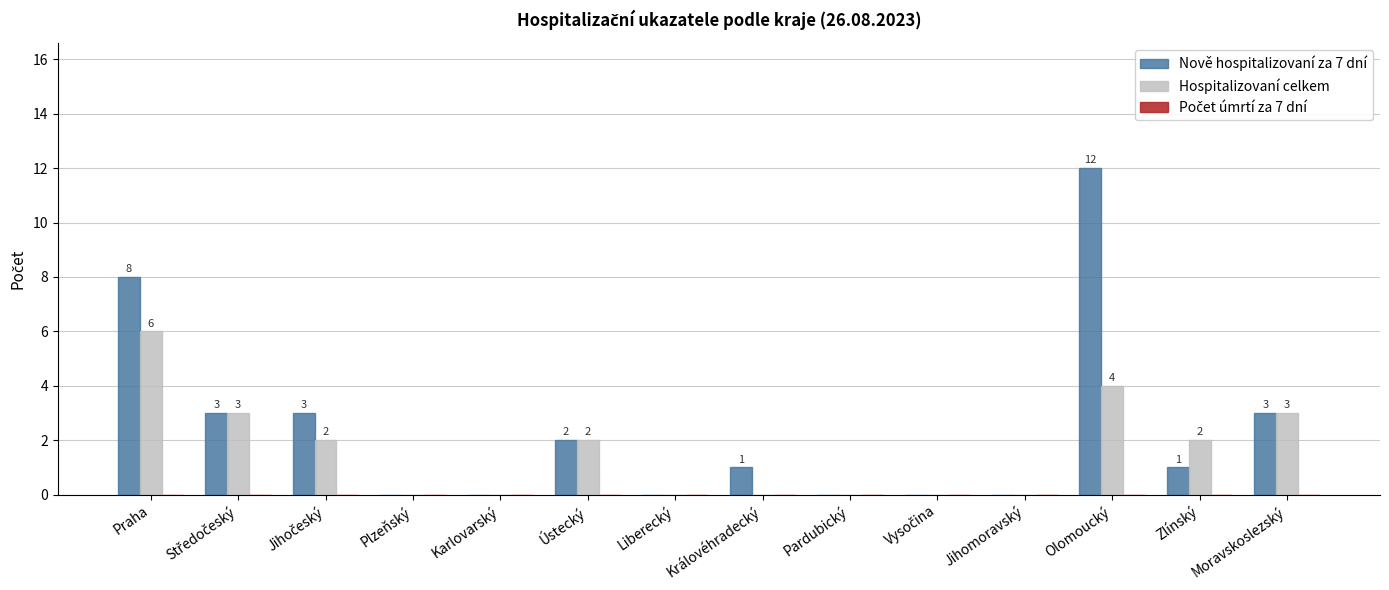

Is the value of Nově hospitalizovaní za 7 dní at Královéhradecký greater than the value of Hospitalizovaní celkem at Ústecký?

No